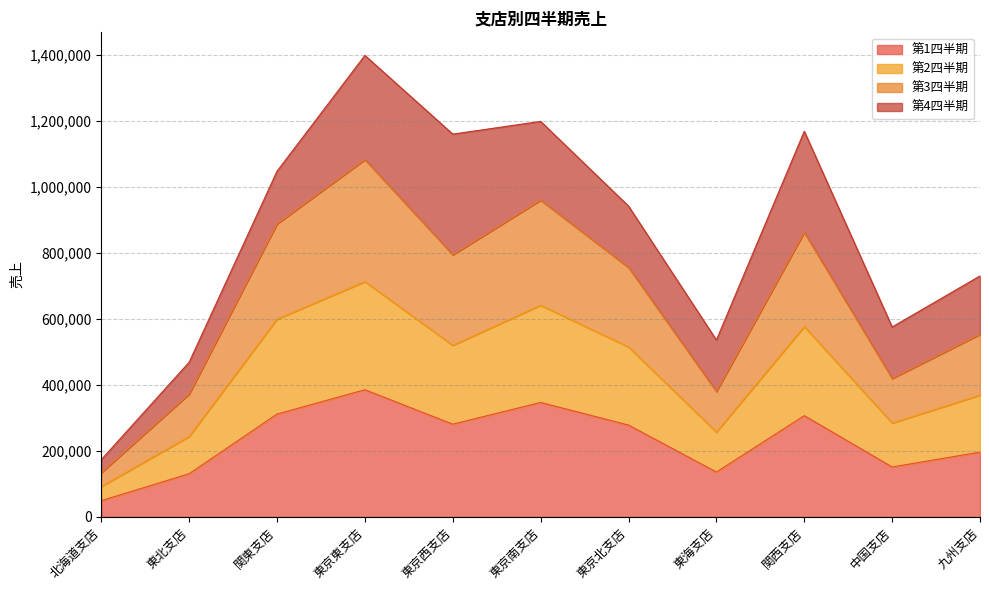

Which category has the lowest value in the 第1四半期 series?

北海道支店